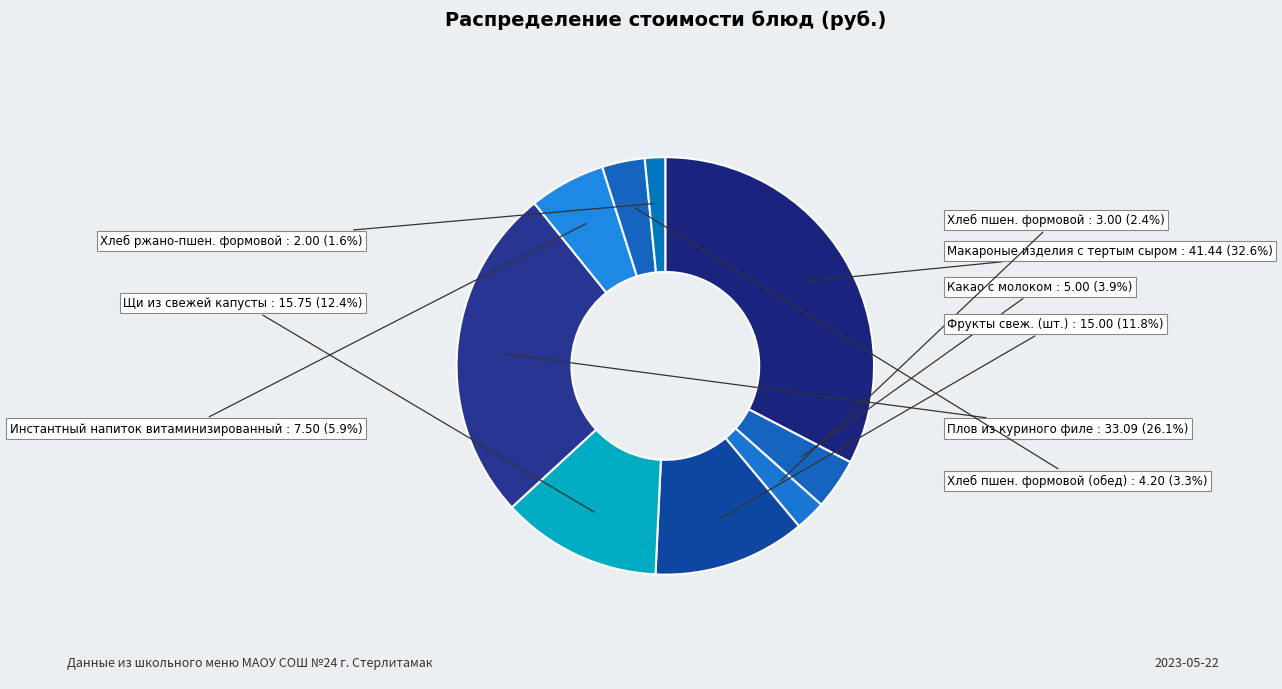

Which slice is the largest?

Макароные изделия с тертым сыром